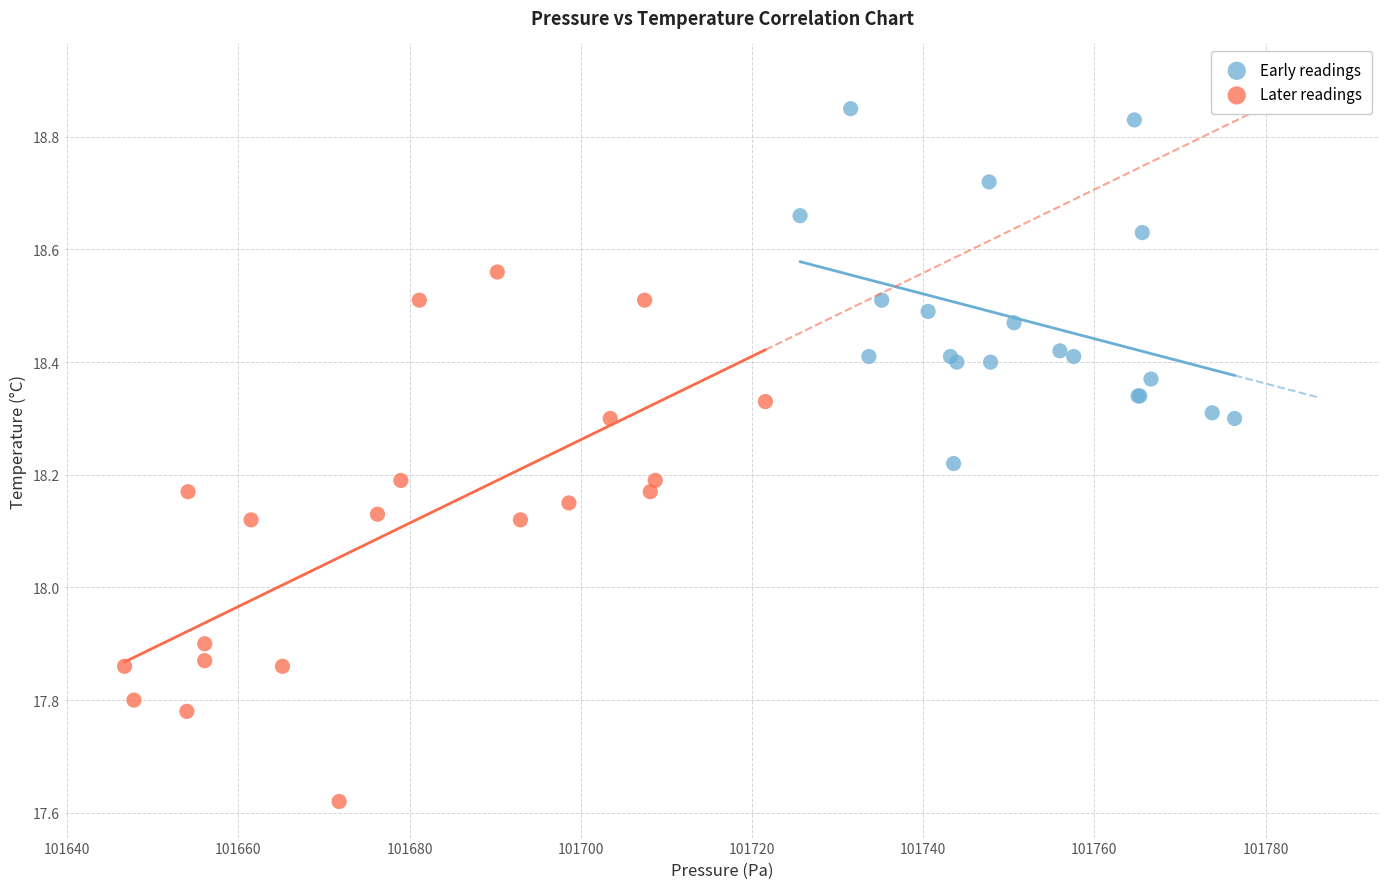

Which series contains the lowest Y value?

Later readings